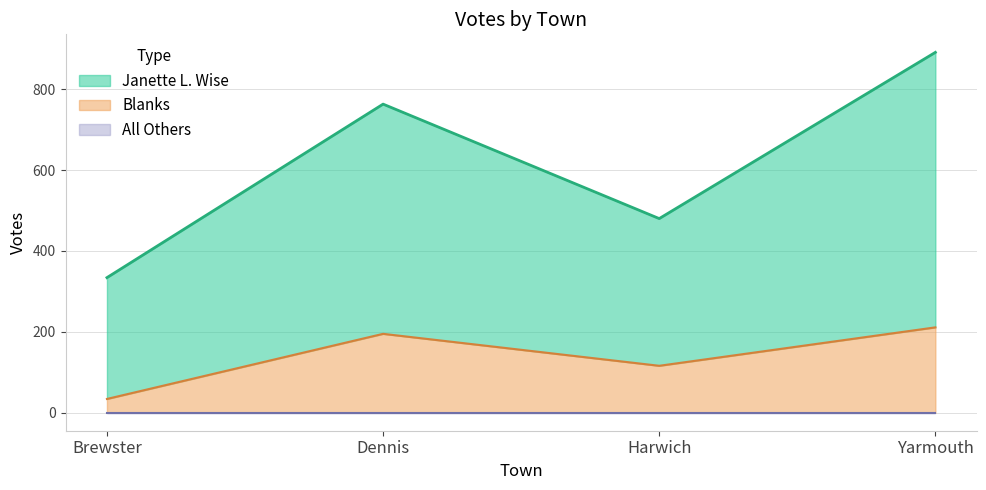

What is the approximate value of Blanks at Yarmouth?

211